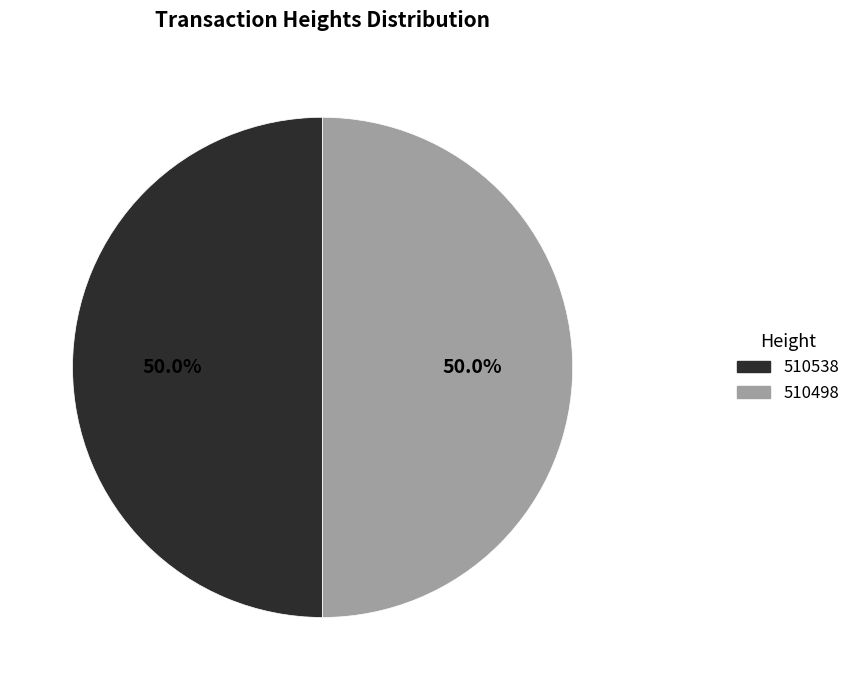

To the nearest percent, what percentage of the pie is 510498?

50%